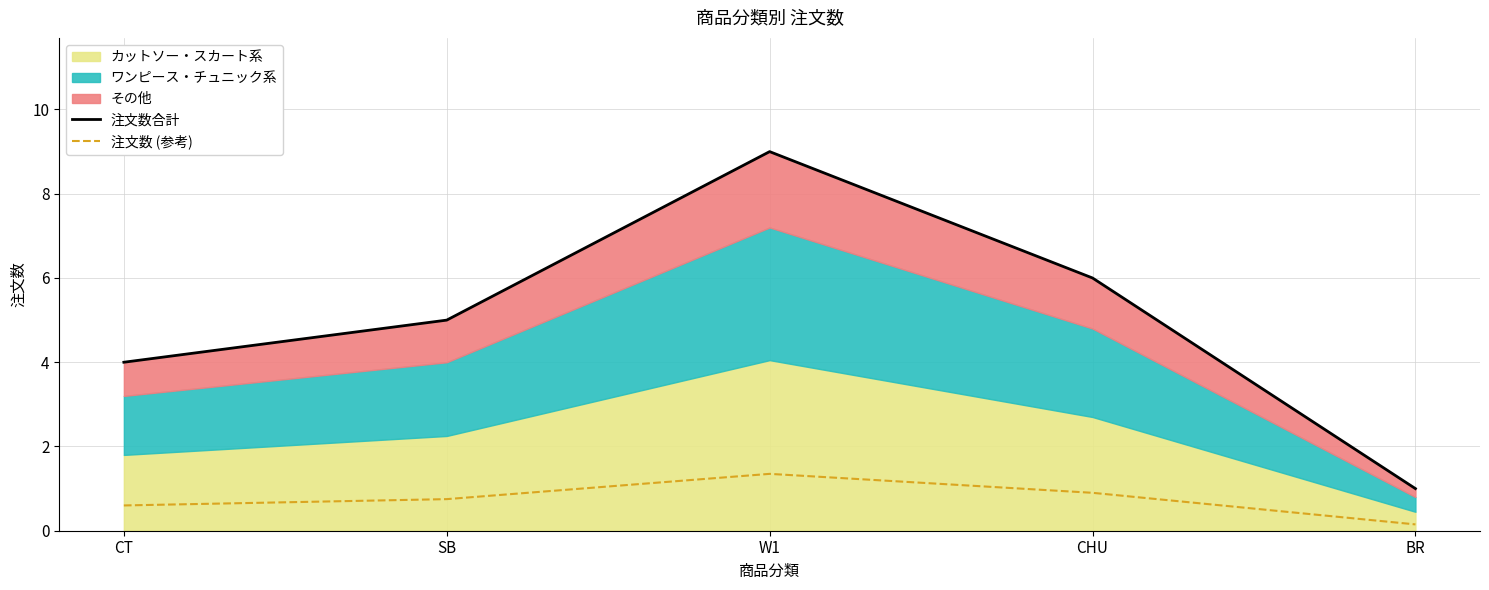

Reading left to right, extract all data points from this chart.

注文数合計: 4.0	5.0	9.0	6.0	1.0
注文数 (参考): 0.6	0.8	1.3	0.9	0.1